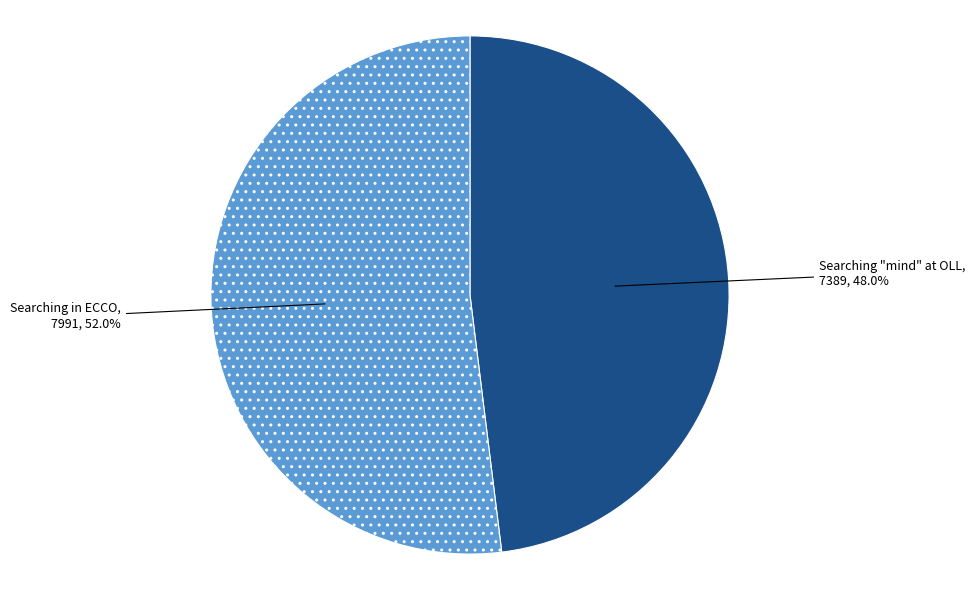

Count the number of slices in the pie.

2